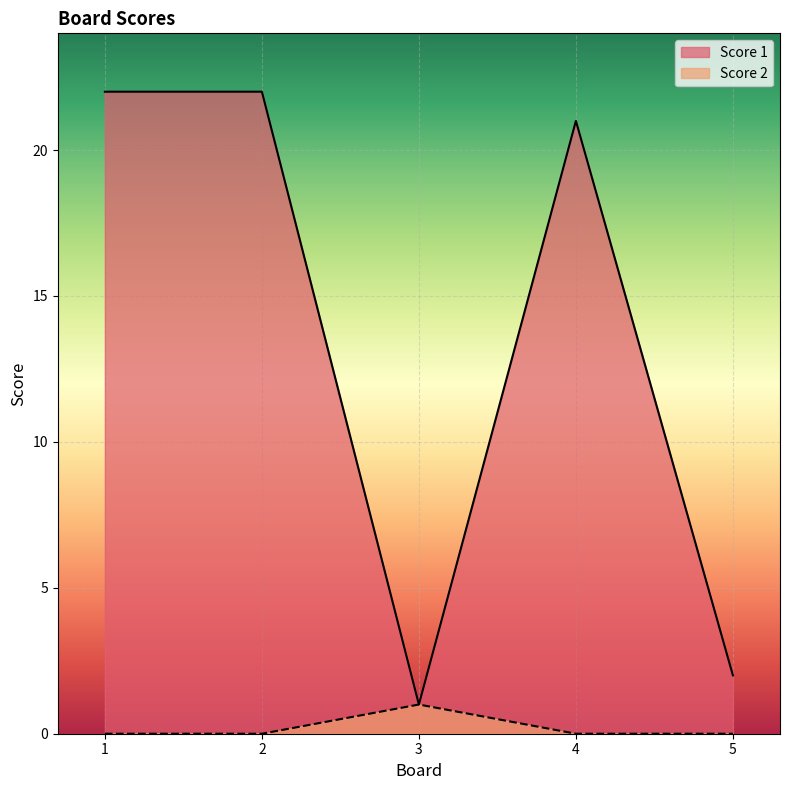

List the series in order of their peak value, lowest first.

Score 2, Score 1